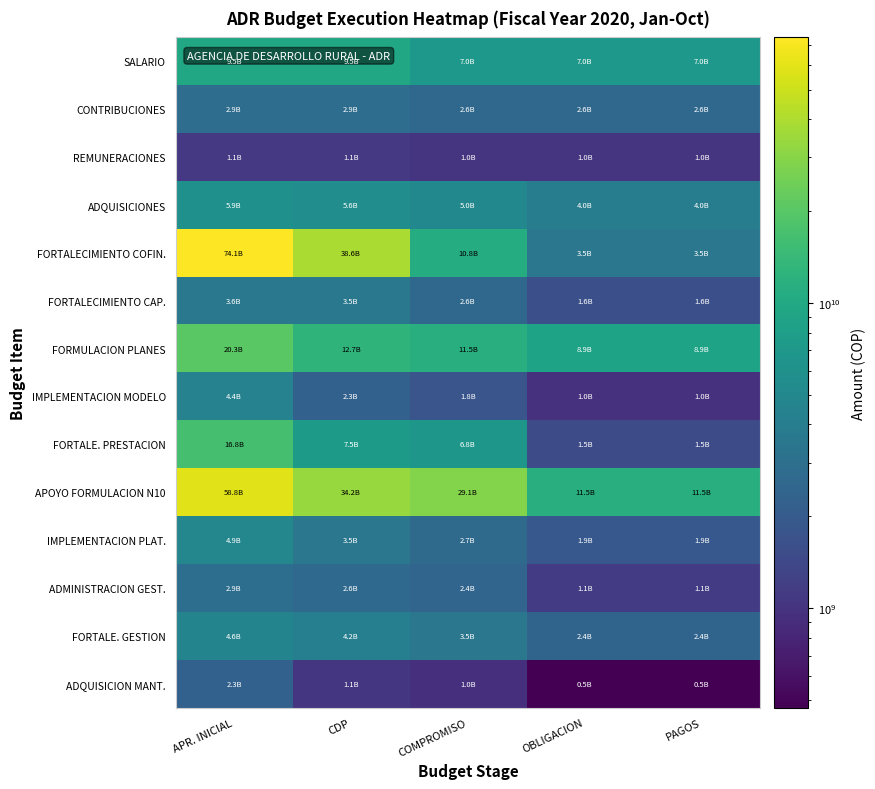

What is the smallest value displayed?

472535870